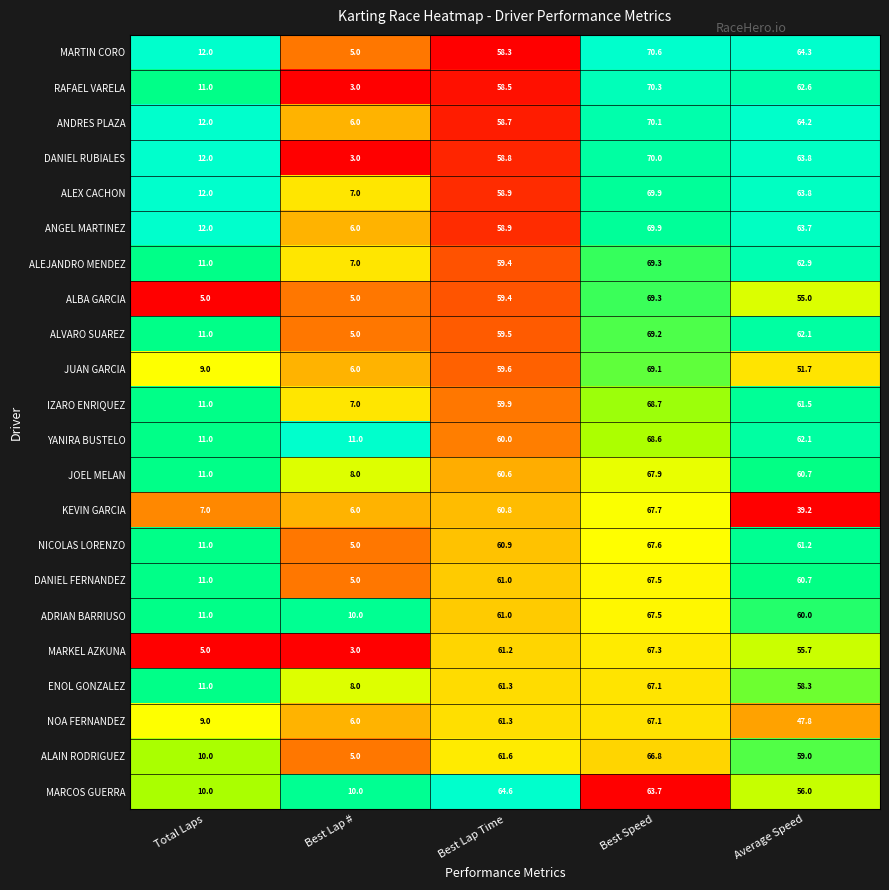

Is it true that JUAN GARCIA equals 13.4 at Total Laps?

False